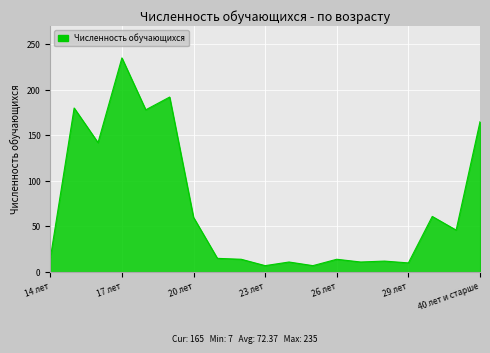

What is the difference between the maximum and minimum values?

228